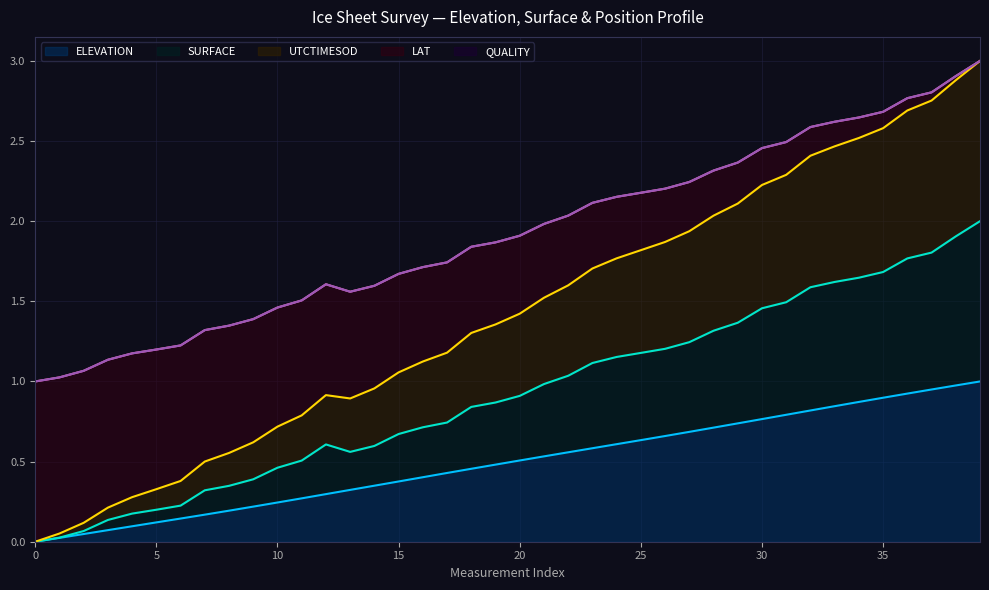

At which category does the chart reach its peak across all series?

39